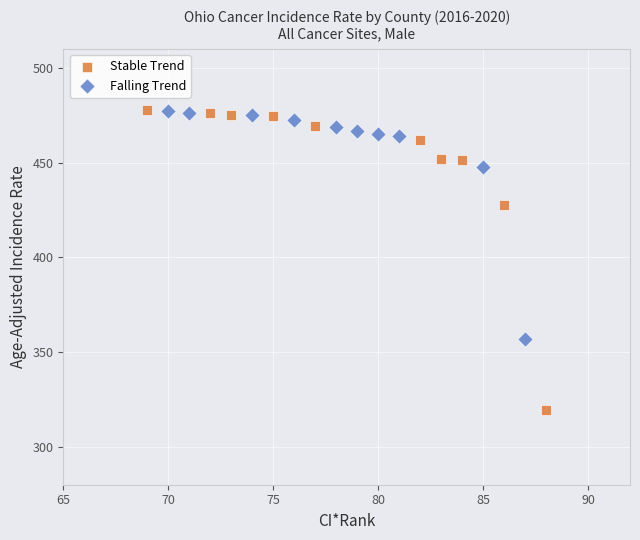

Which series has the largest Y range (max minus min)?

Stable Trend